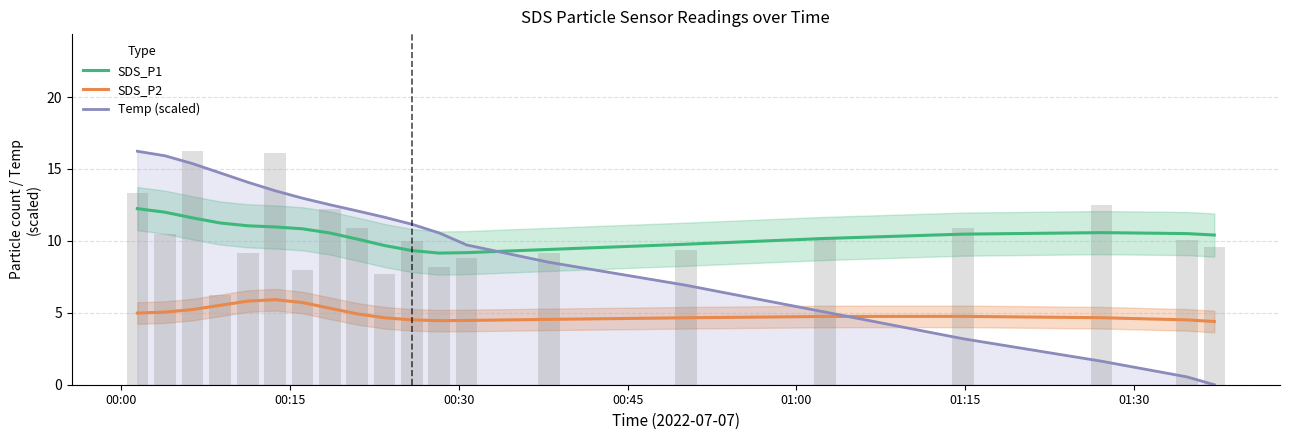

True or false: SDS_P2 and SDS_P1 intersect in this chart.

False